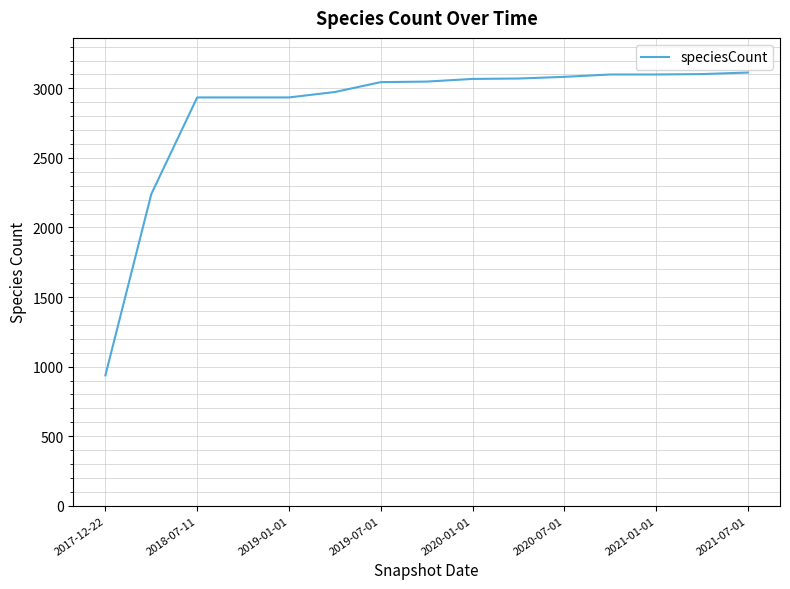

What is the smallest value displayed?

937